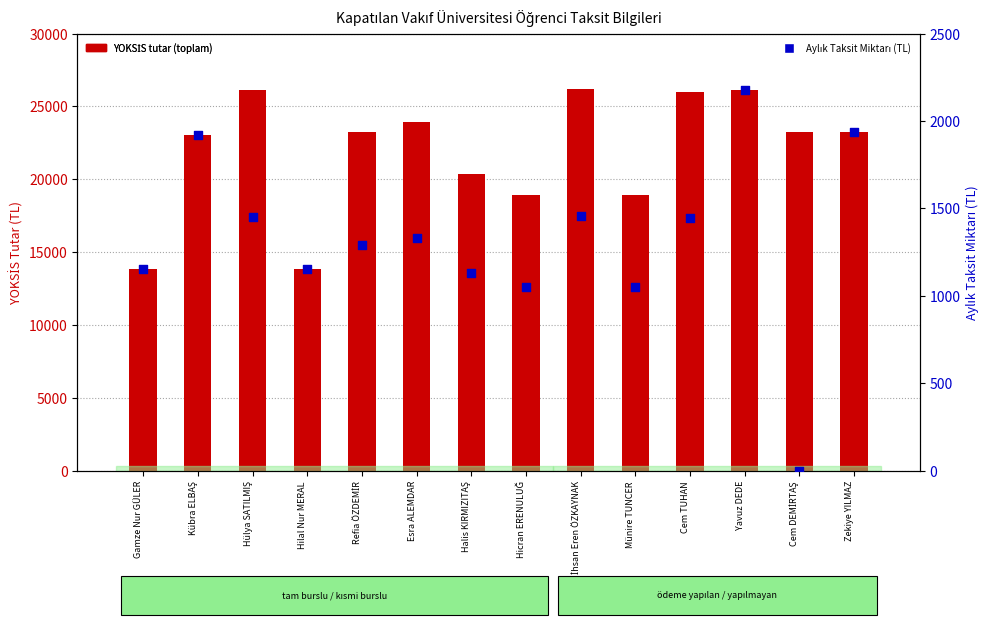

Which series contains the lowest Y value?

Aylık Taksit Miktarı (TL)